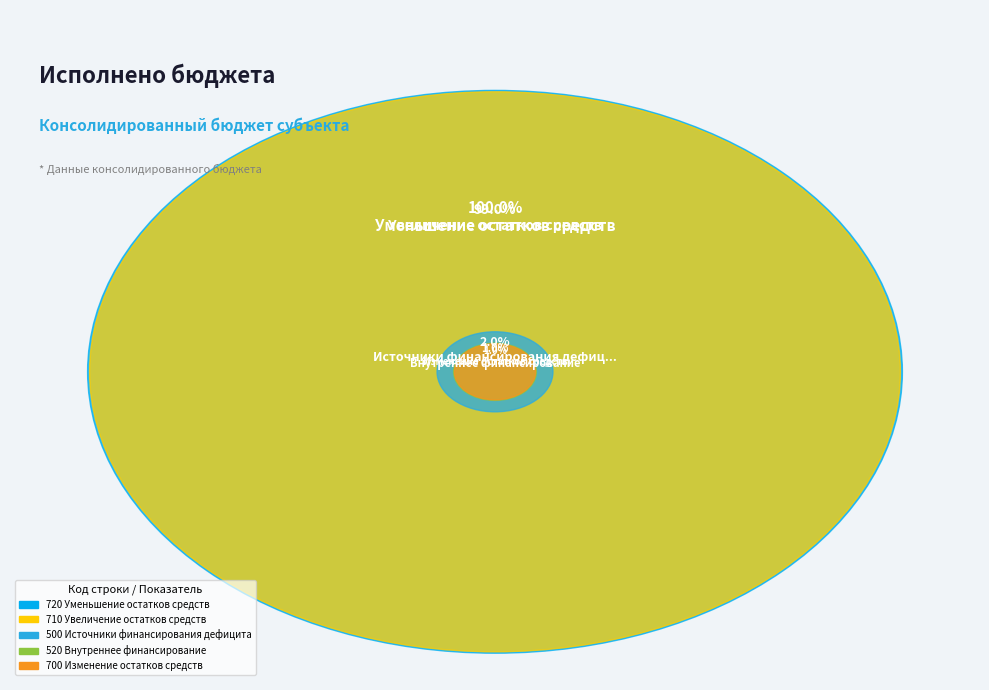

Which slice is the largest?

720